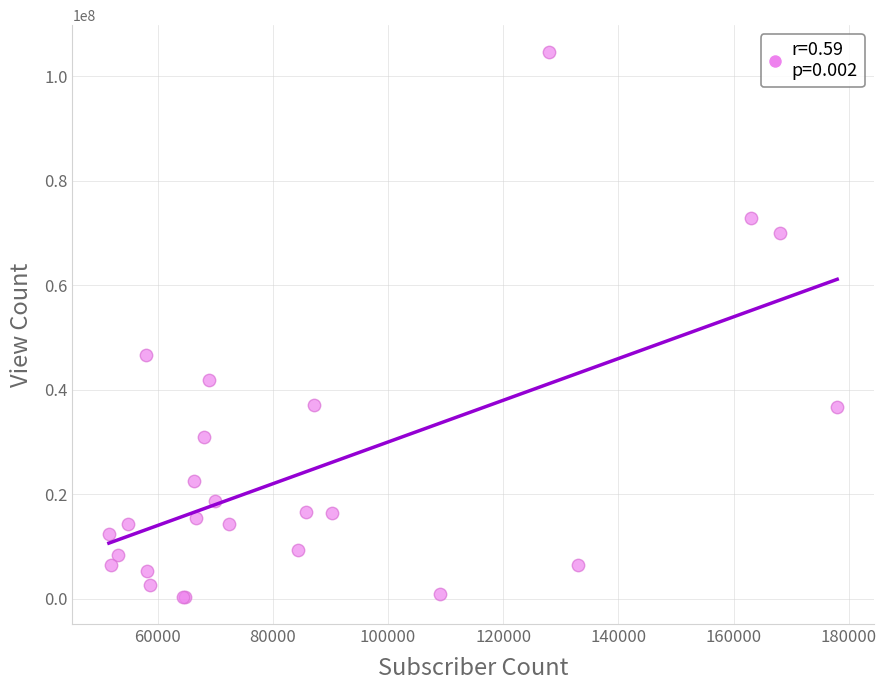

What Y value in the scatter plot is closest to 52451019?

46639969